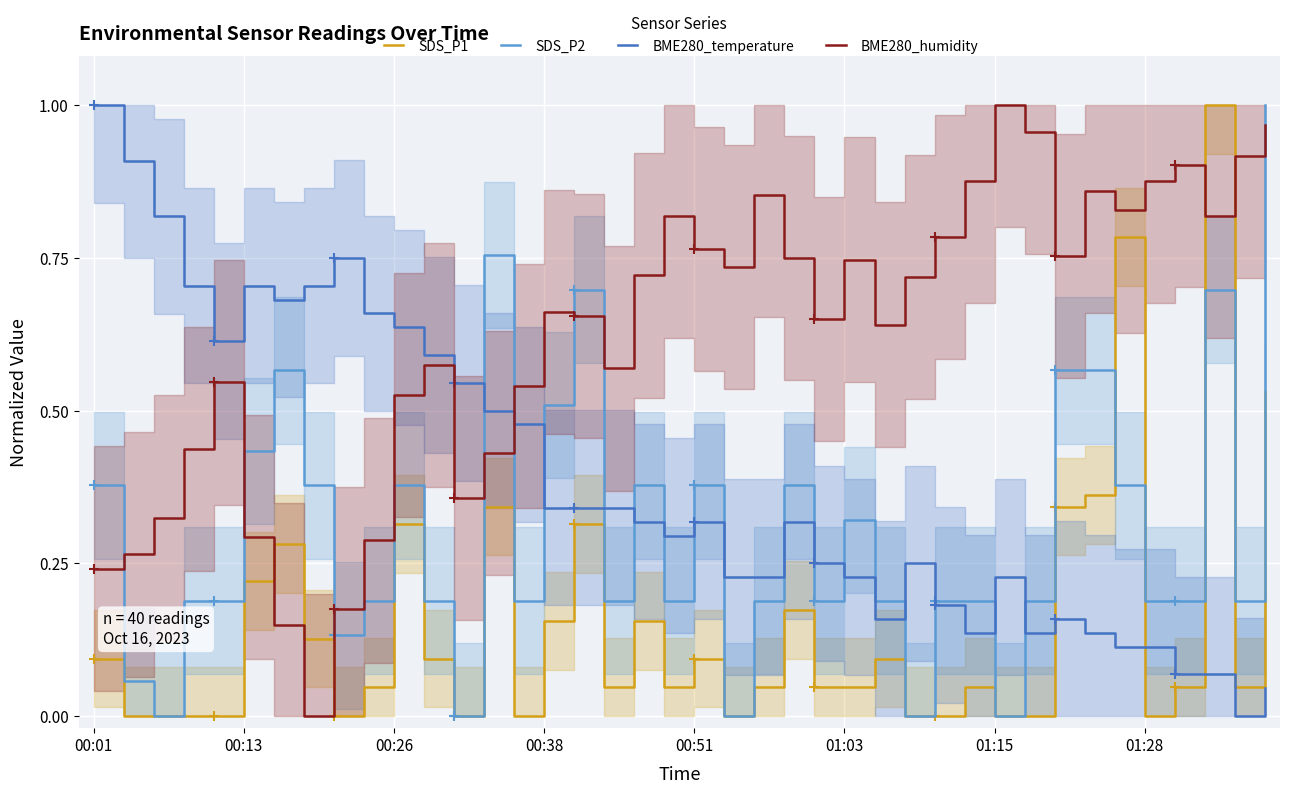

The value of SDS_P1 at 13 is 0.2. True or false?

False